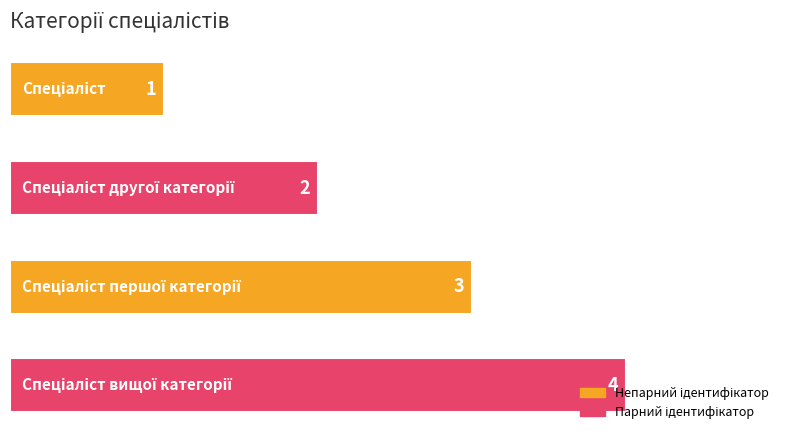

What is the value of the 1st bar from the top?

1